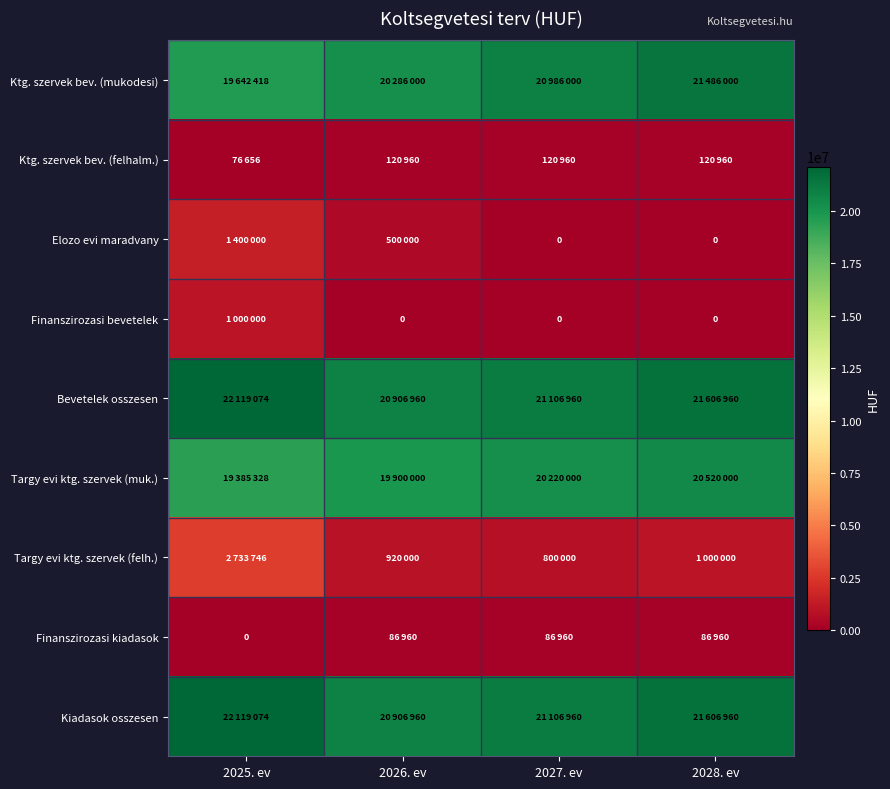

Which series changed the most between 2025. ev and 2027. ev?

Targy evi ktg. szervek (felh.)